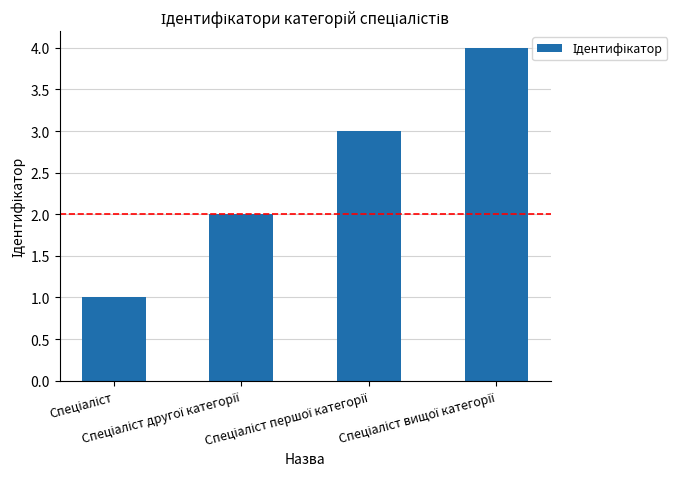

What is the greatest value displayed?

4